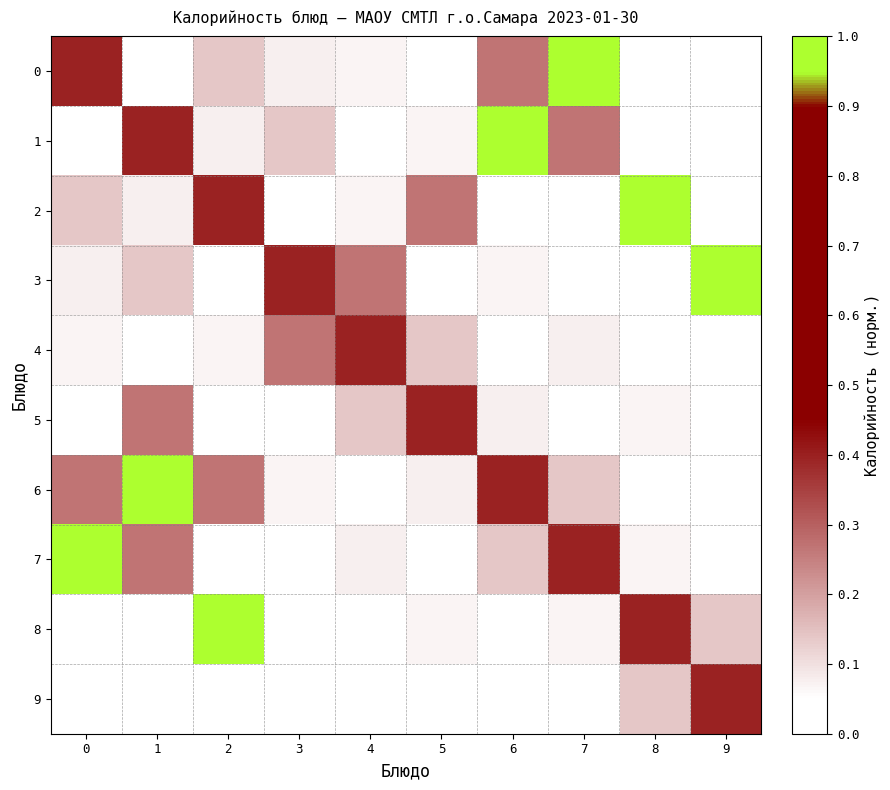

Which series has the largest total across all categories?

6